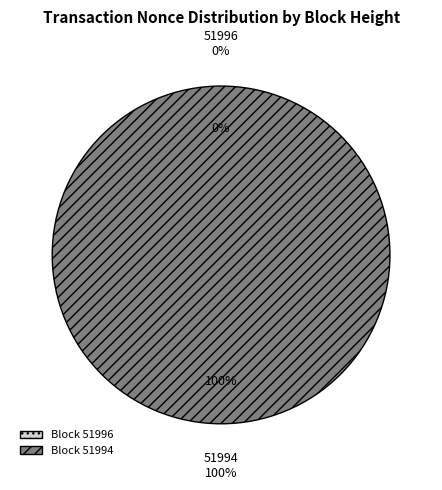

Which slice is the smallest?

51996